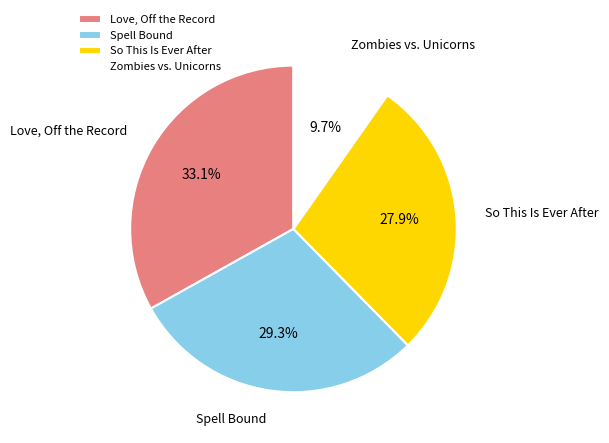

What is the total percentage of Zombies vs. Unicorns and Spell Bound?

39.0%